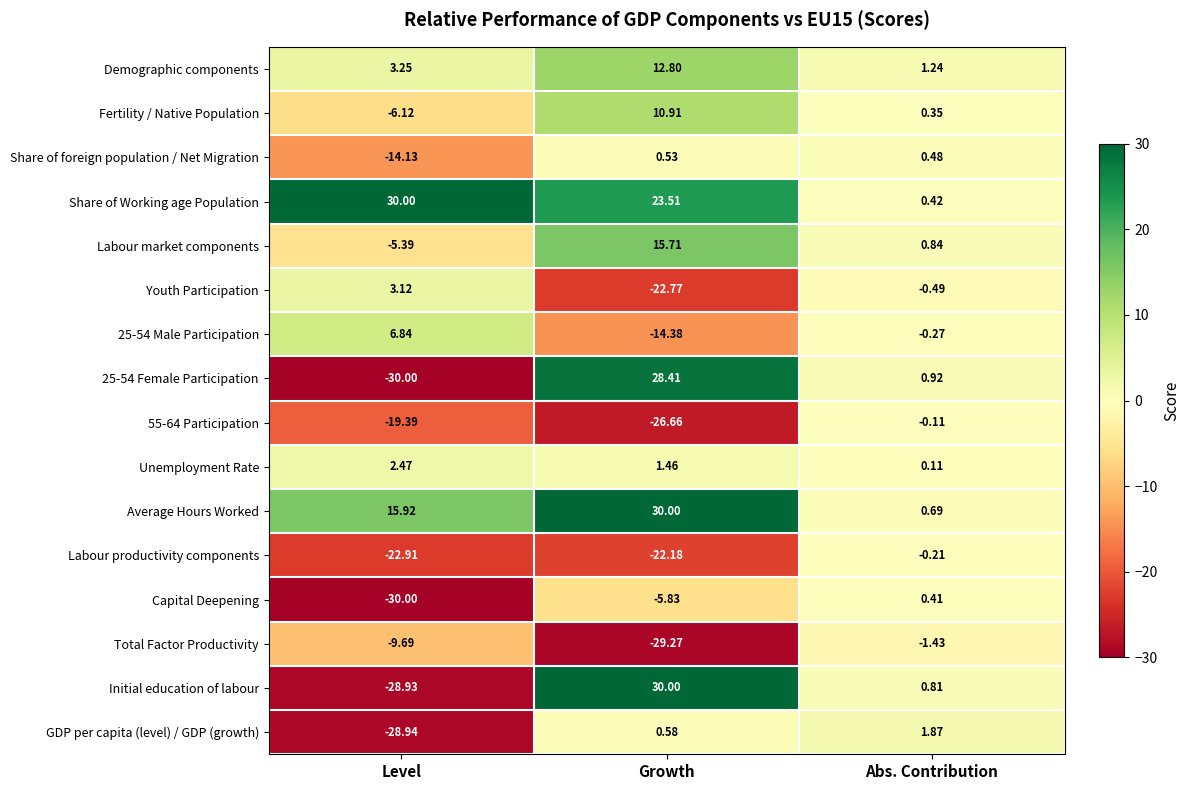

What is the difference between the highest and lowest values at Level?

60.0